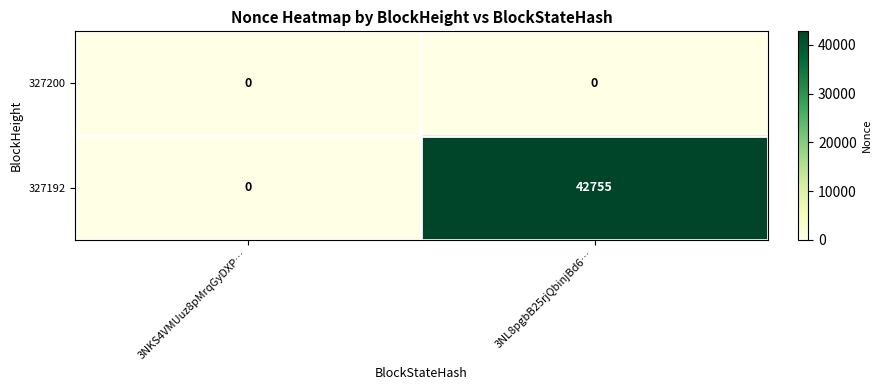

Reading left to right, list all the values displayed in this chart.

327200: 3NKS4VMUuz8pMrqGyDXP…=0	3NL8pgbB25rjQbinjBd6…=0
327192: 3NKS4VMUuz8pMrqGyDXP…=0	3NL8pgbB25rjQbinjBd6…=42755